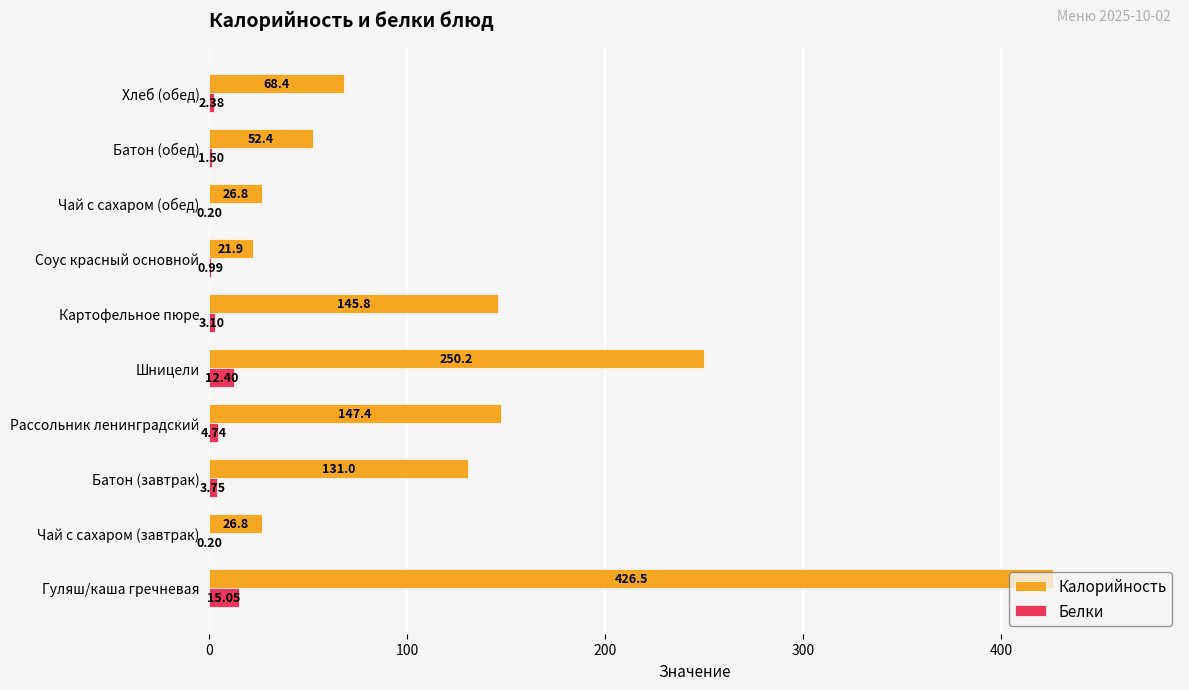

How many data points does each series have?

10